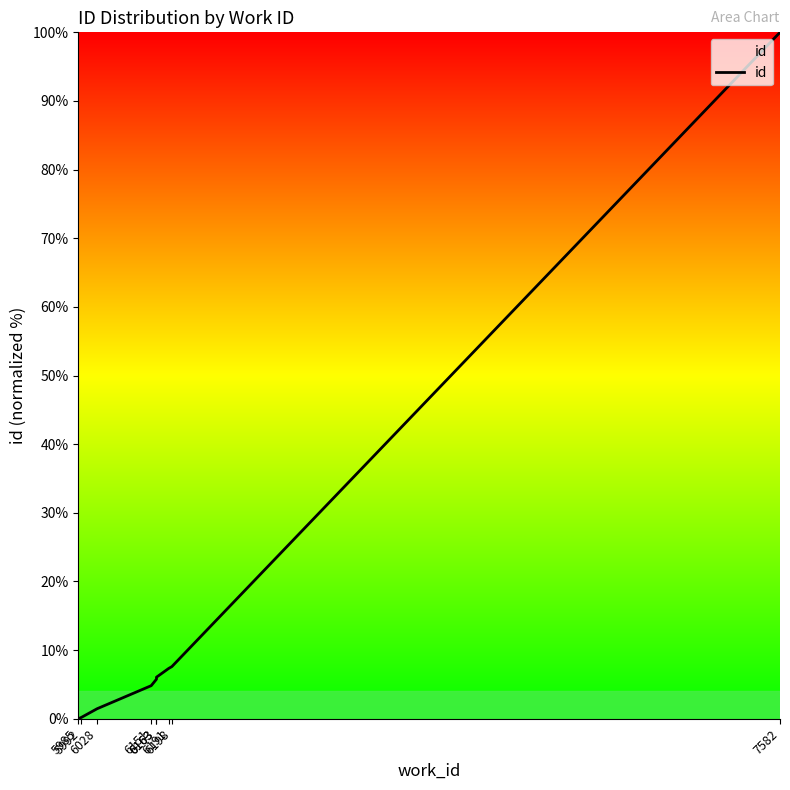

What is the difference between the values at 7582 and 6163?

94.2